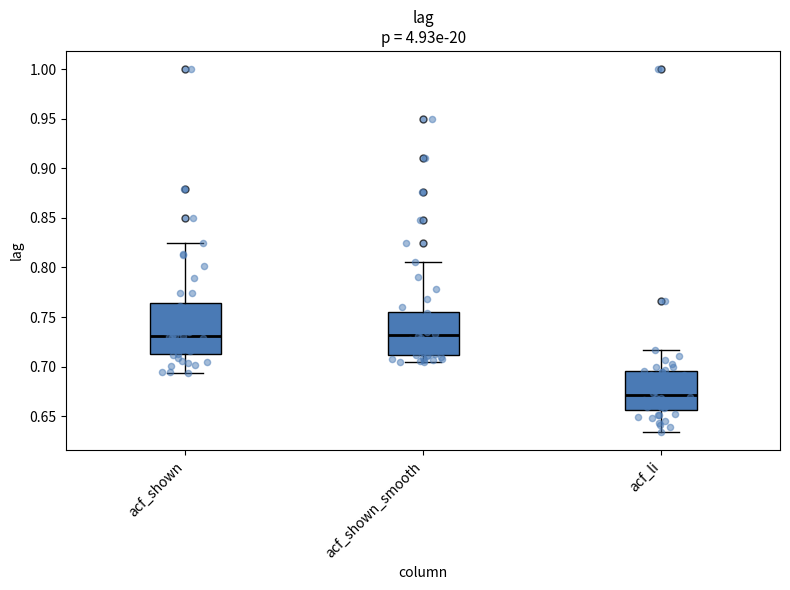

Comparing the boxes themselves (not the whiskers), which one is the tallest?

acf_shown